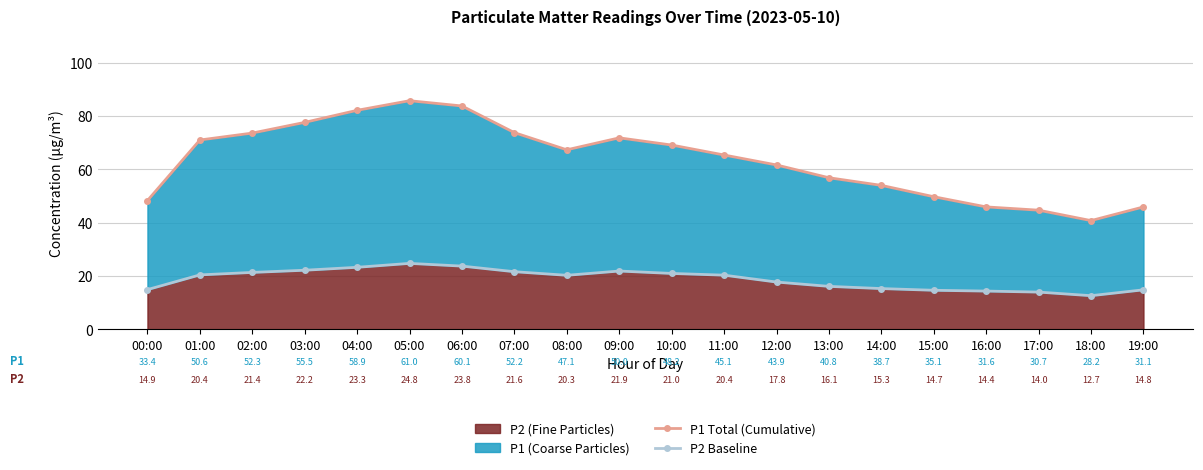

What value does the P1 Total (Cumulative) series have at 12:00?

61.7